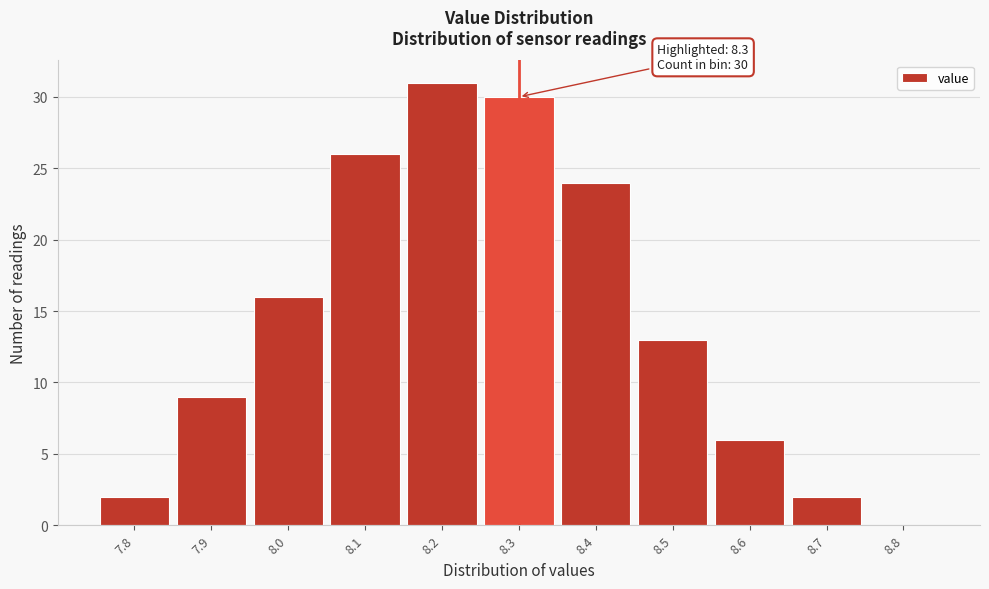

Which range on the x-axis has the tallest bar?

8.15 to 8.25